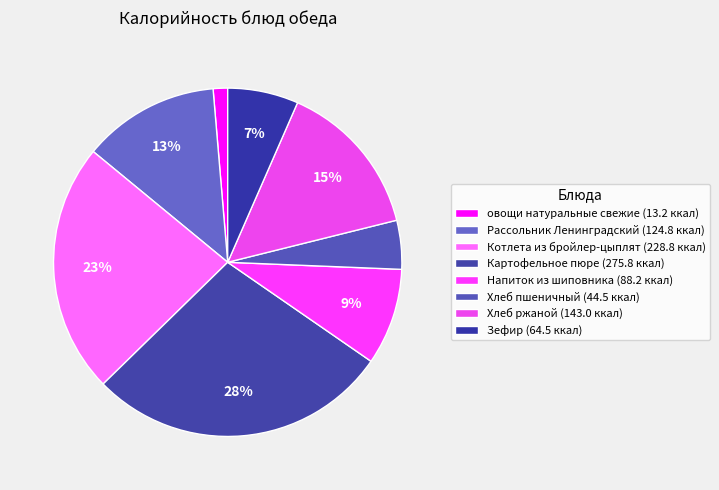

Does any single category account for the majority?

No